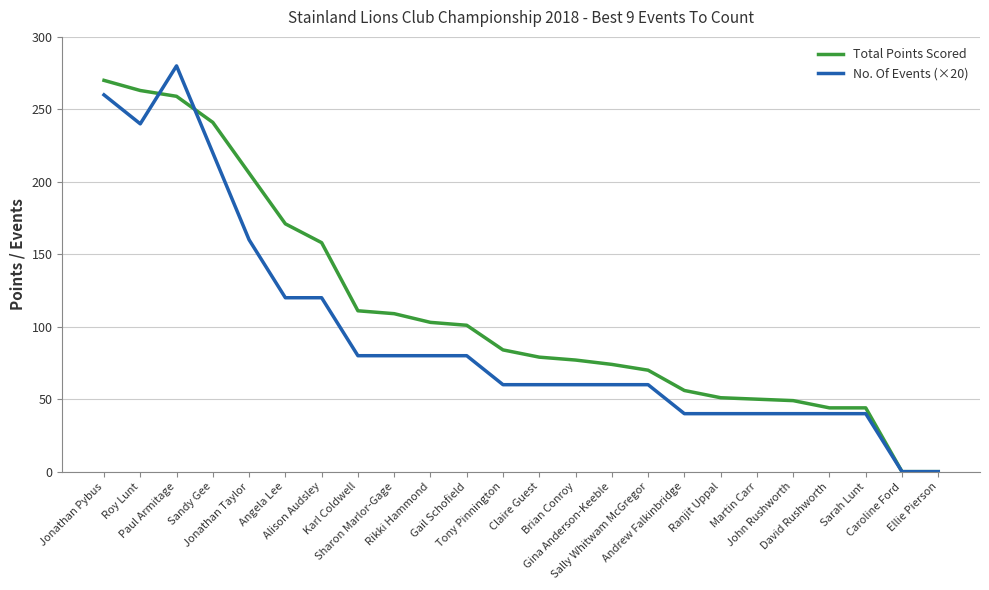

List the series in order of their peak value, lowest first.

Total Points Scored, No. Of Events (×20)